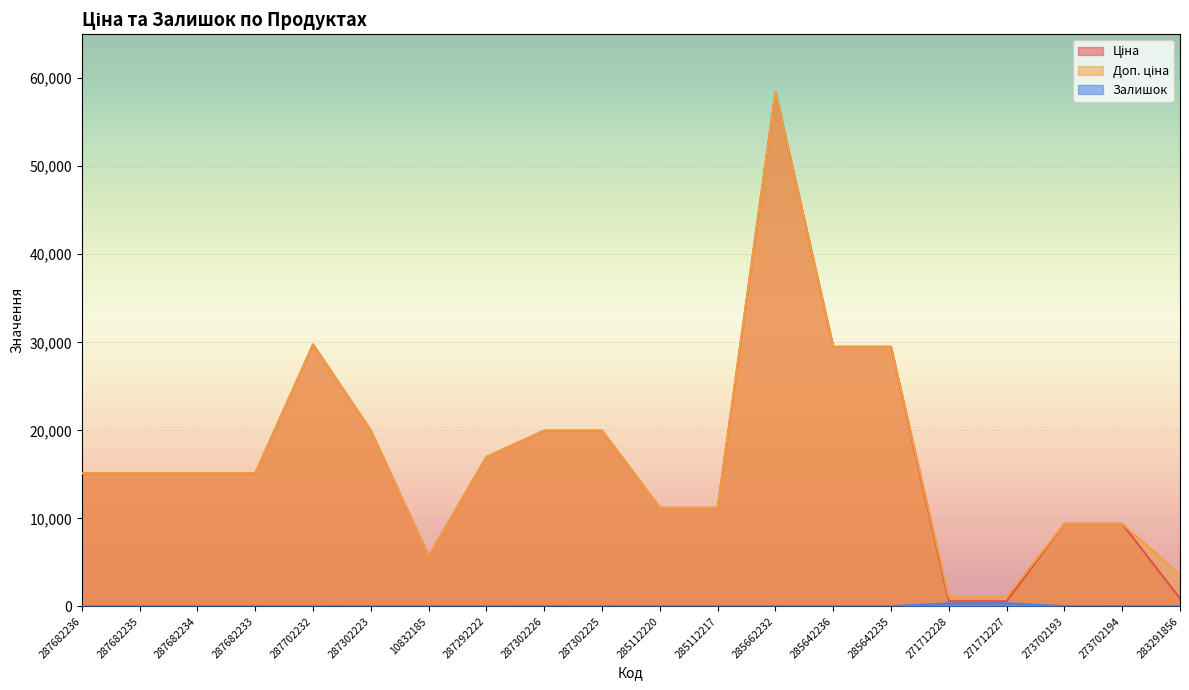

True or false: Ціна has a value of 13387.3 at 285642235.

False